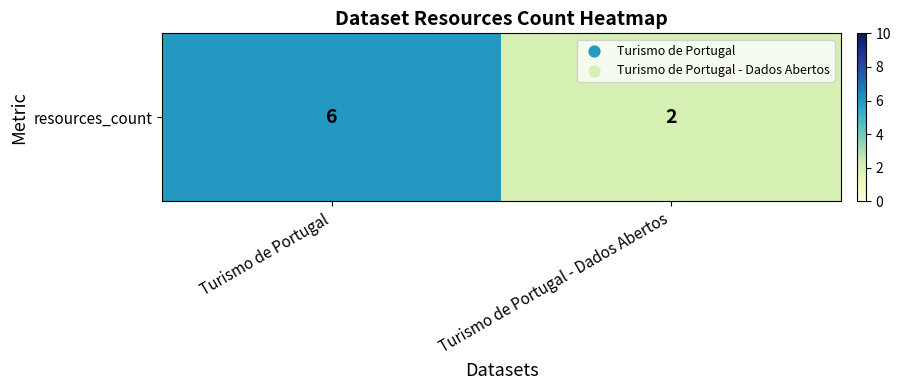

Rank the categories by value from lowest to highest.

Turismo de Portugal - Dados Abertos, Turismo de Portugal